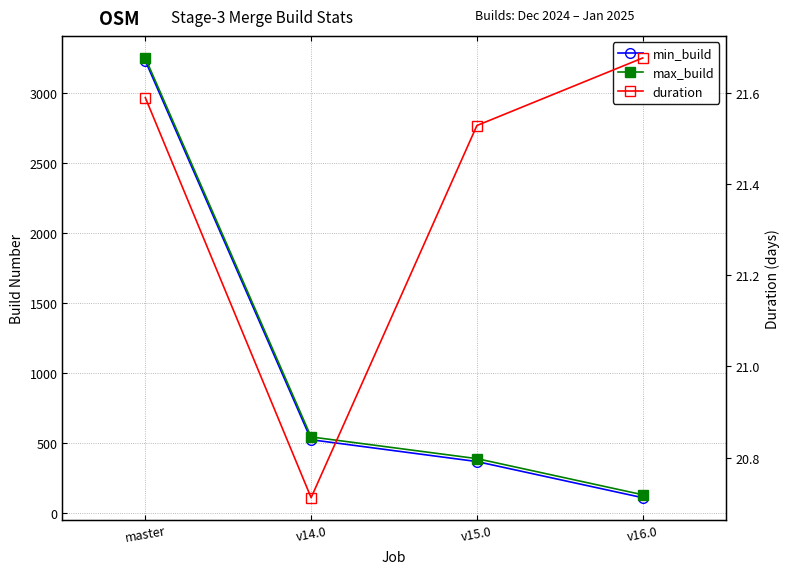

The value of min_build at master is 1122.4. True or false?

False